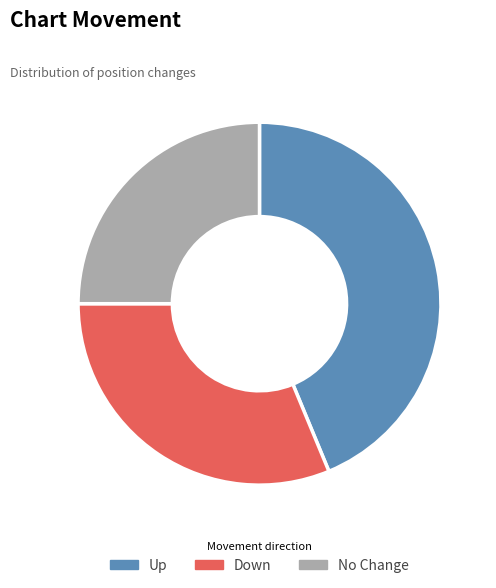

What is the largest slice in the pie chart?

Up